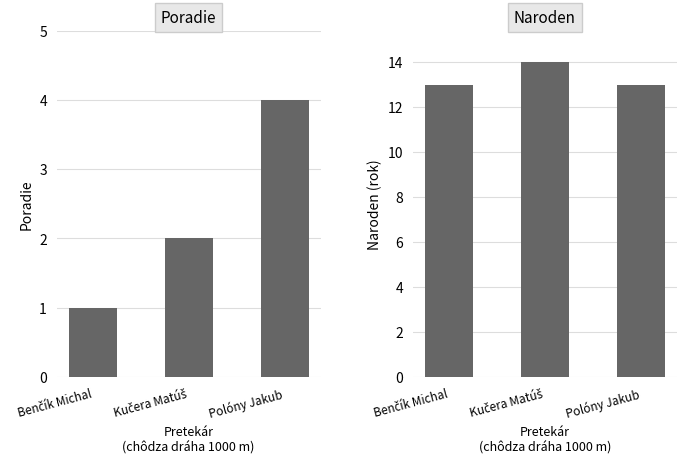

List the series in order of their overall mean, highest first.

Naroden, Poradie